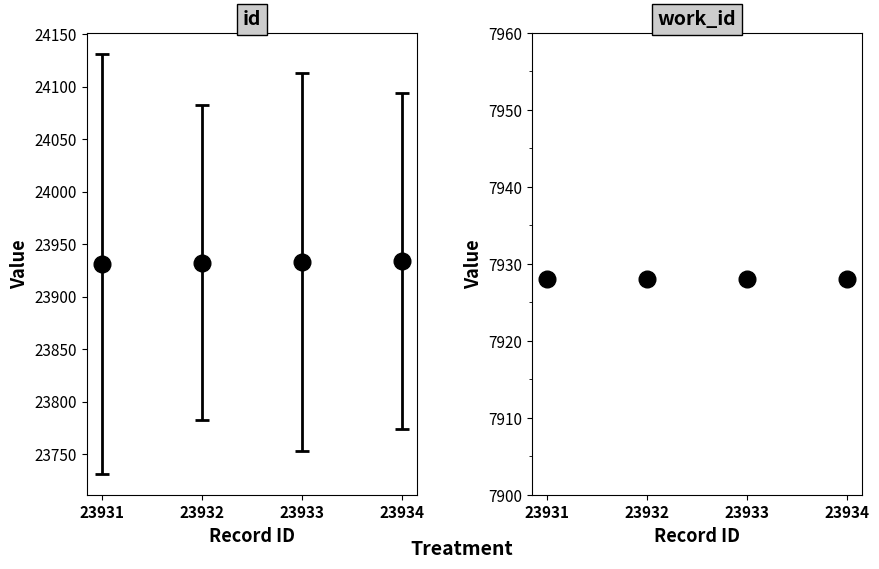

The value at 23932 is 23932. True or false?

True